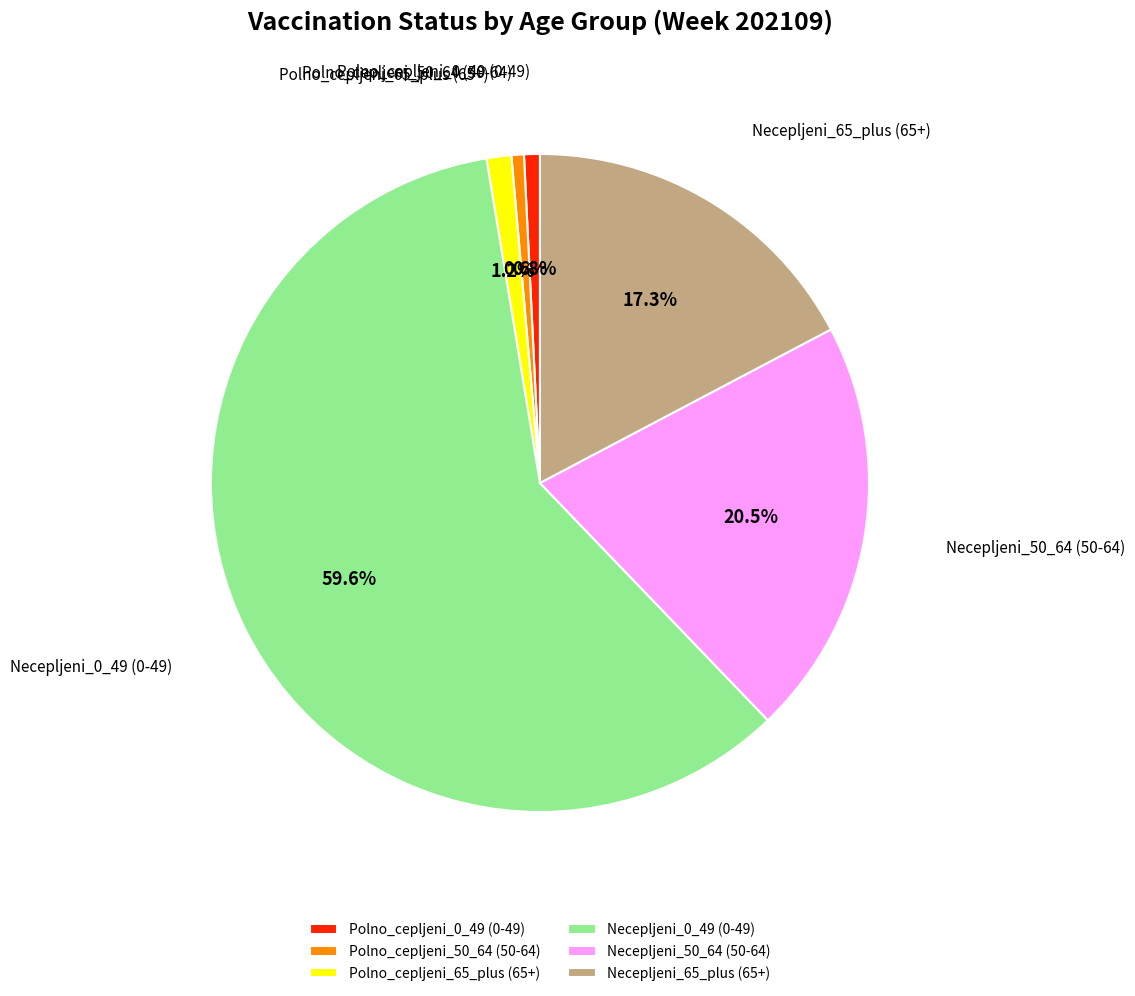

Count the number of slices in the pie.

6